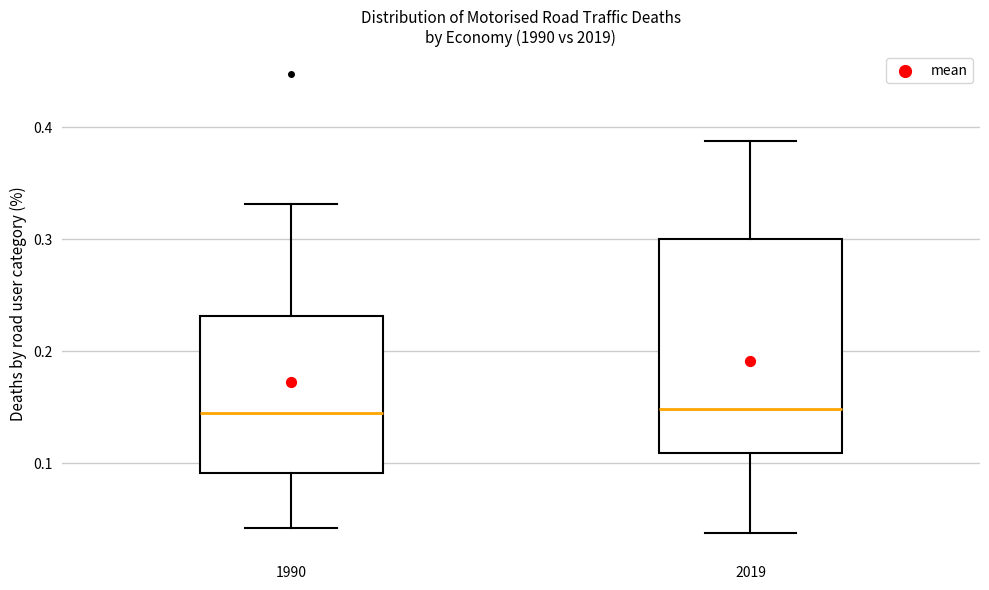

Reading left to right, transcribe this box plot: for each box, give where its median line is, the range the box spans, and where its two whiskers end, as read against the y-axis. The values are not printed on the chart, so give them approximately, as read against the axis.

1990: median 0.14, box 0.09 to 0.23, whiskers 0.04 to 0.33
2019: median 0.15, box 0.11 to 0.30, whiskers 0.04 to 0.39